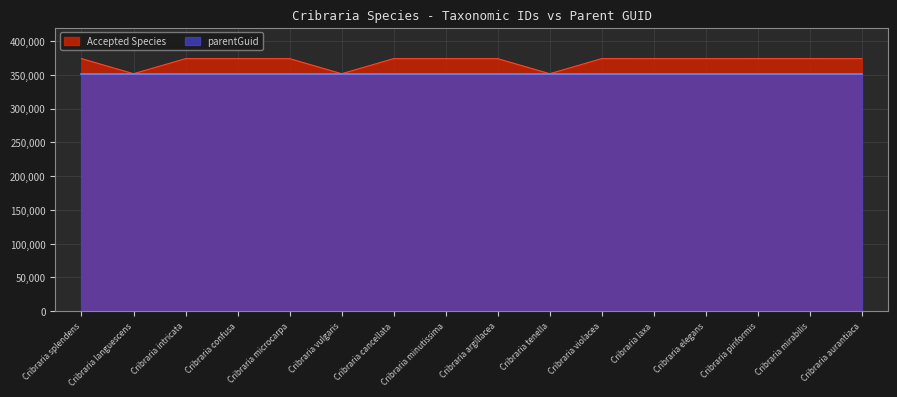

Reading left to right, list all the values displayed in this chart.

Cribraria splendens=374012	Cribraria languescens=351668	Cribraria intricata=373993	Cribraria confusa=373989	Cribraria microcarpa=374000	Cribraria vulgaris=351670	Cribraria cancellata=373986	Cribraria minutissima=374002	Cribraria argillacea=373980	Cribraria tenella=351673	Cribraria violacea=374016	Cribraria laxa=373996	Cribraria elegans=373991	Cribraria piriformis=374009	Cribraria mirabilis=374006	Cribraria aurantiaca=373982